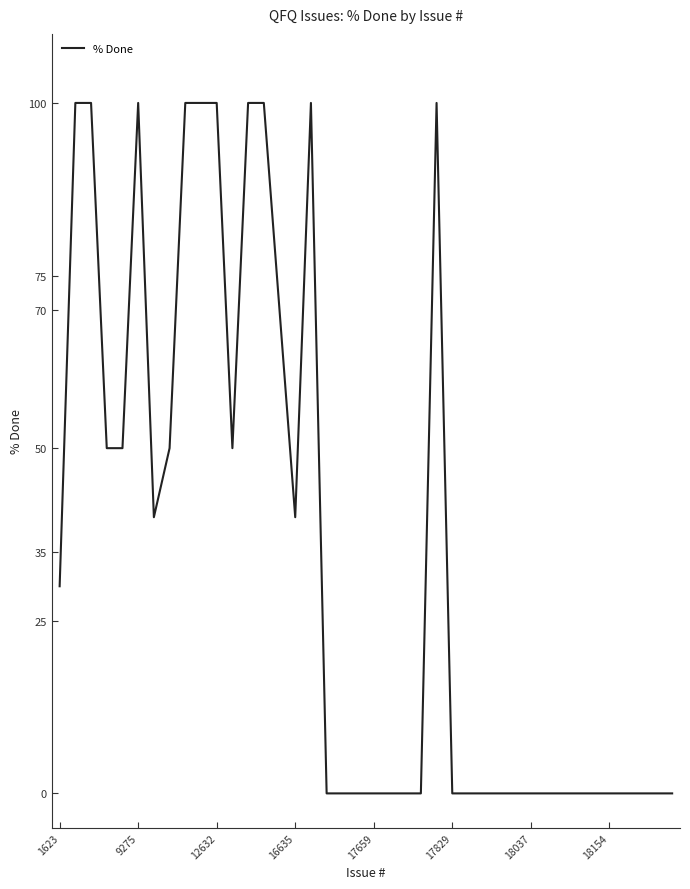

What is the maximum value shown in the chart?

100